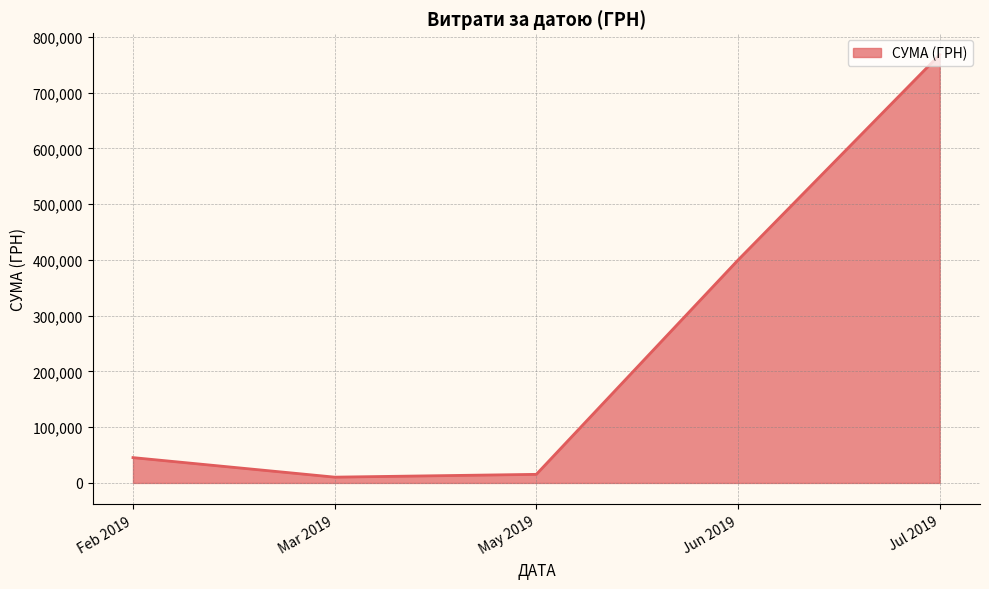

How many lines are shown in the chart?

1